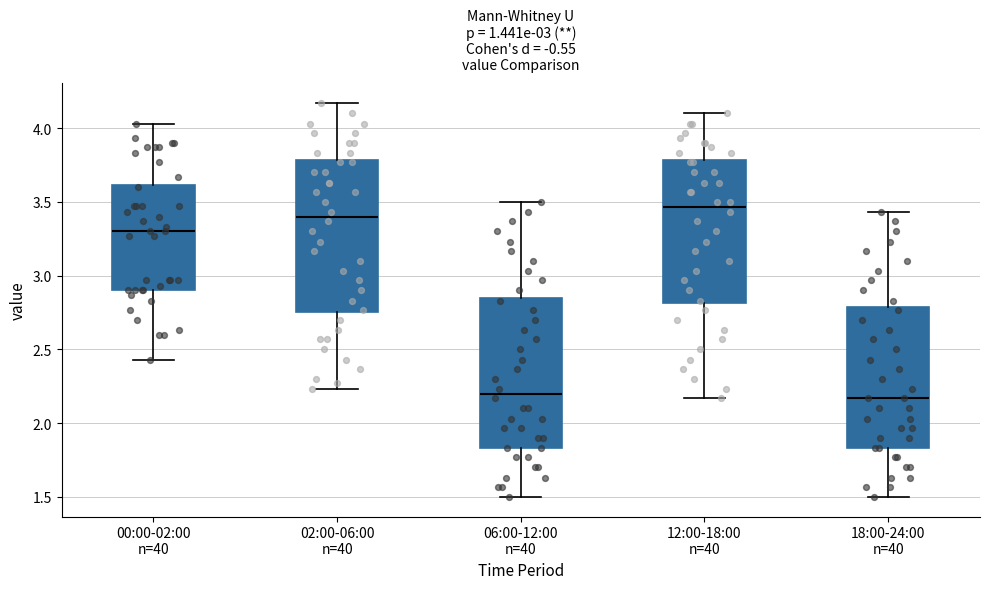

Where does the median line of the box for 18:00-24:00 n=40 sit on the y-axis? The values are not printed on the chart, so give them approximately, as read against the axis.

2.15